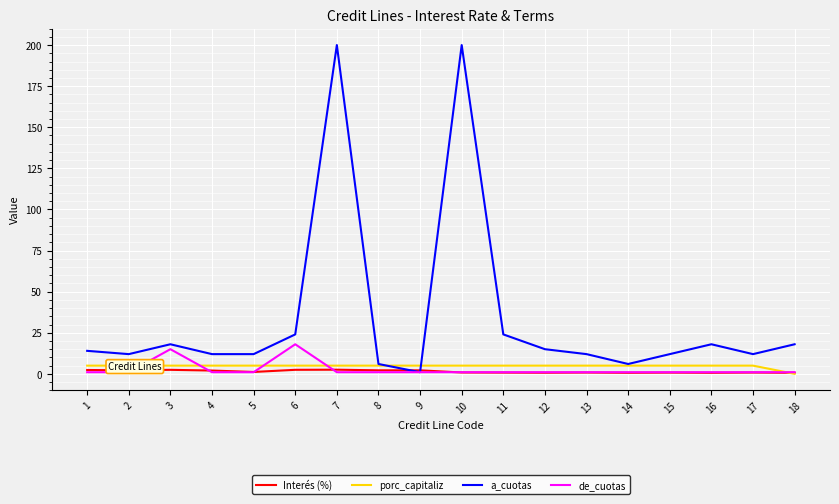

At which label does Interés (%) first exceed 1?

1